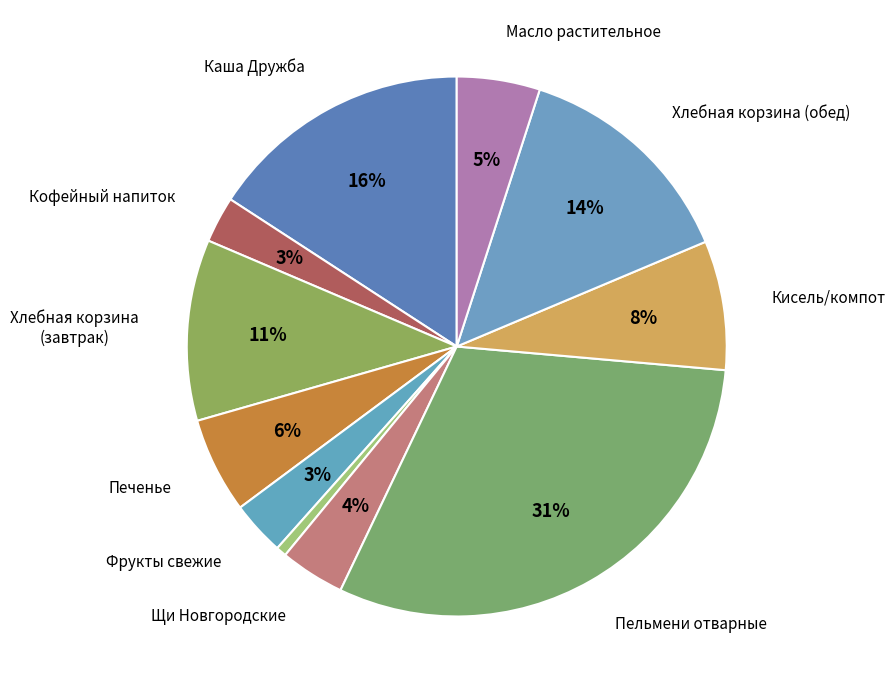

To the nearest percent, what is the difference between the largest and smallest slice percentages?

30%